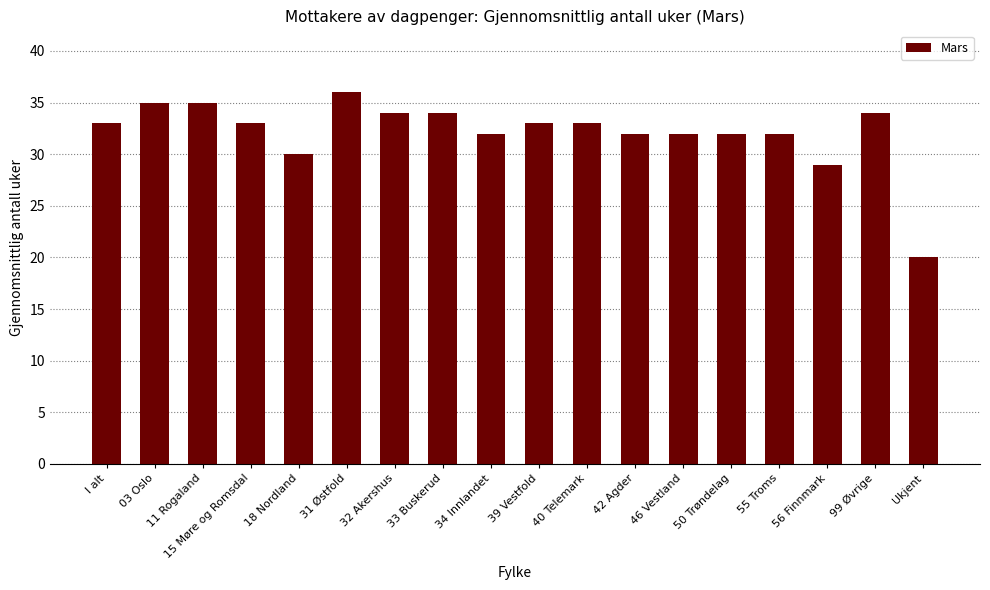

The value at 11 Rogaland is 59. True or false?

False